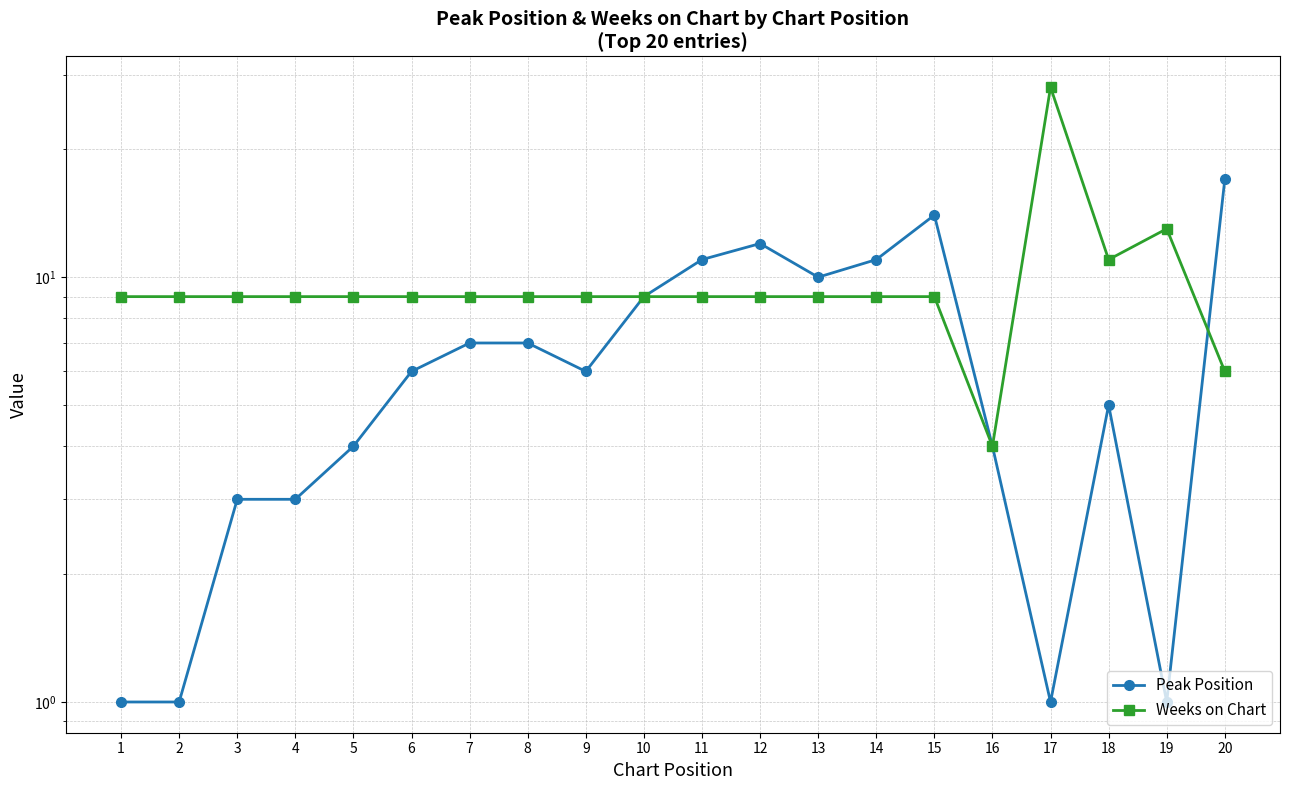

How many data points does each series have?

20